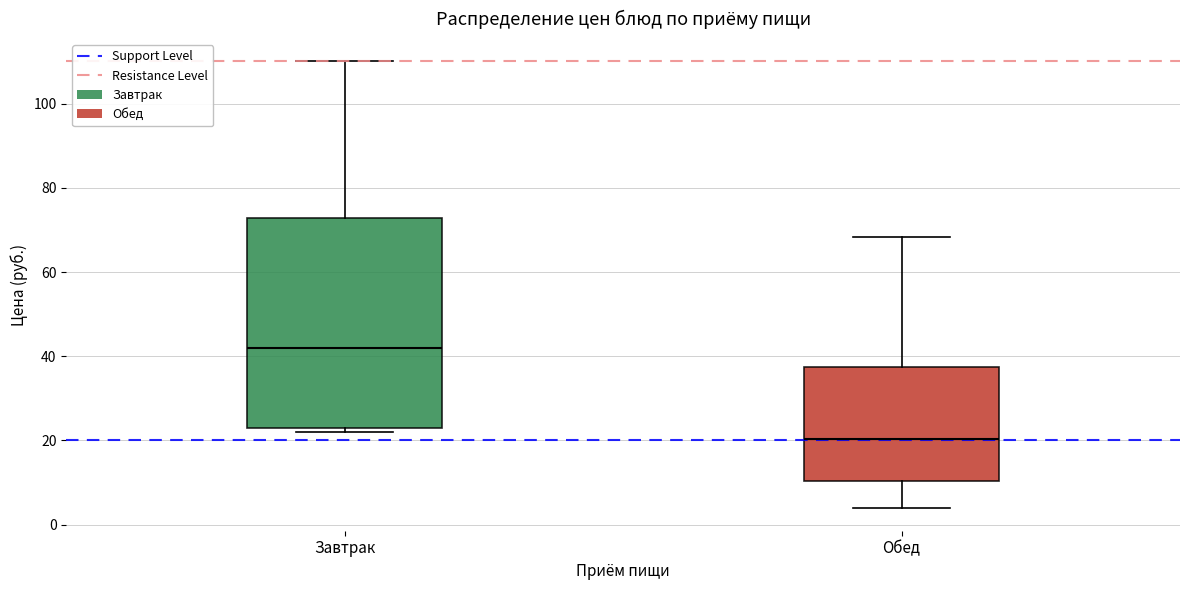

Which box has the highest median line?

Завтрак